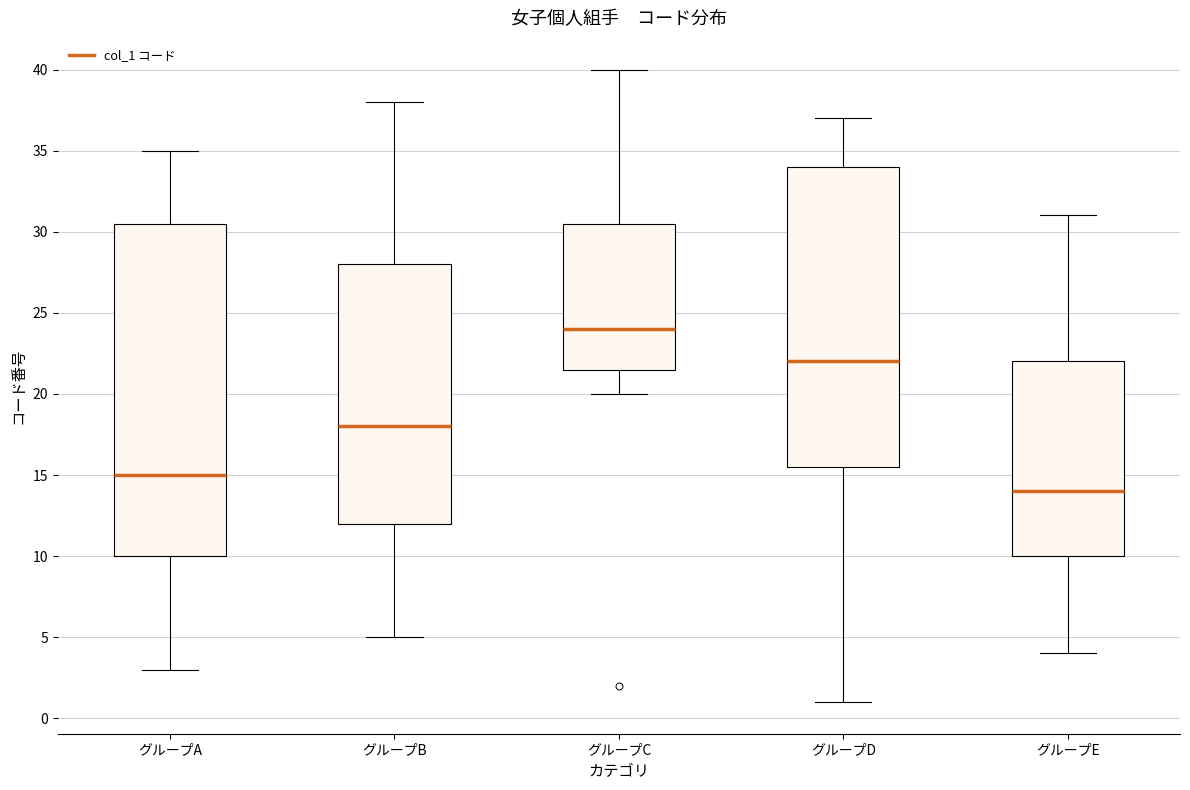

Reading left to right, transcribe this box plot: for each box, give where its median line is, the range the box spans, and where its two whiskers end, as read against the y-axis. The values are not printed on the chart, so give them approximately, as read against the axis.

グループA: median 15.0, box 10.0 to 30.5, whiskers 3.0 to 35.0
グループB: median 18.0, box 12.0 to 28.0, whiskers 5.0 to 38.0
グループC: median 24.0, box 21.5 to 30.5, whiskers 20.0 to 40.0
グループD: median 22.0, box 15.5 to 34.0, whiskers 1.0 to 37.0
グループE: median 14.0, box 10.0 to 22.0, whiskers 4.0 to 31.0